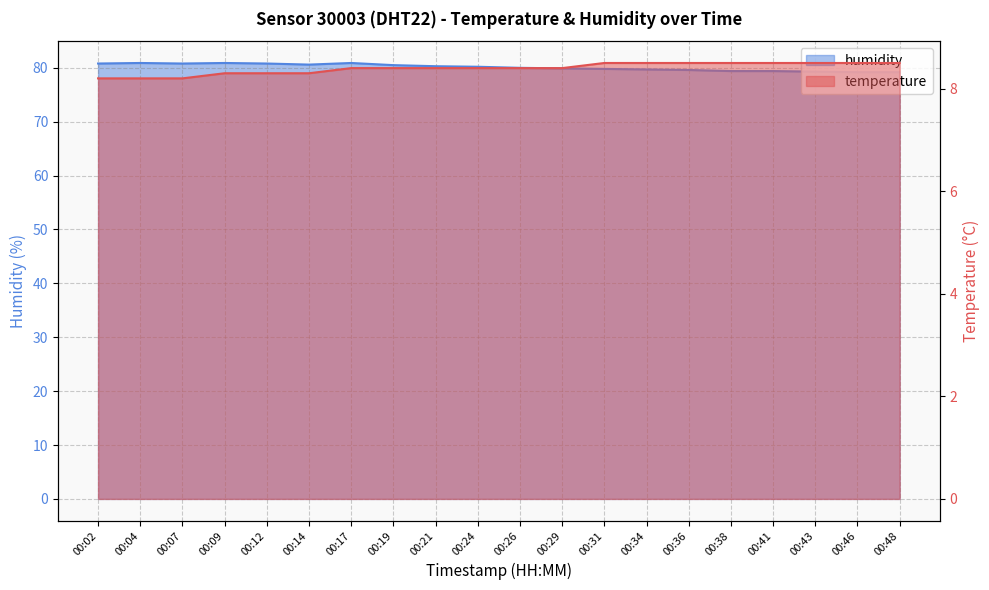

What is the total value across all series at 00:46?

87.7